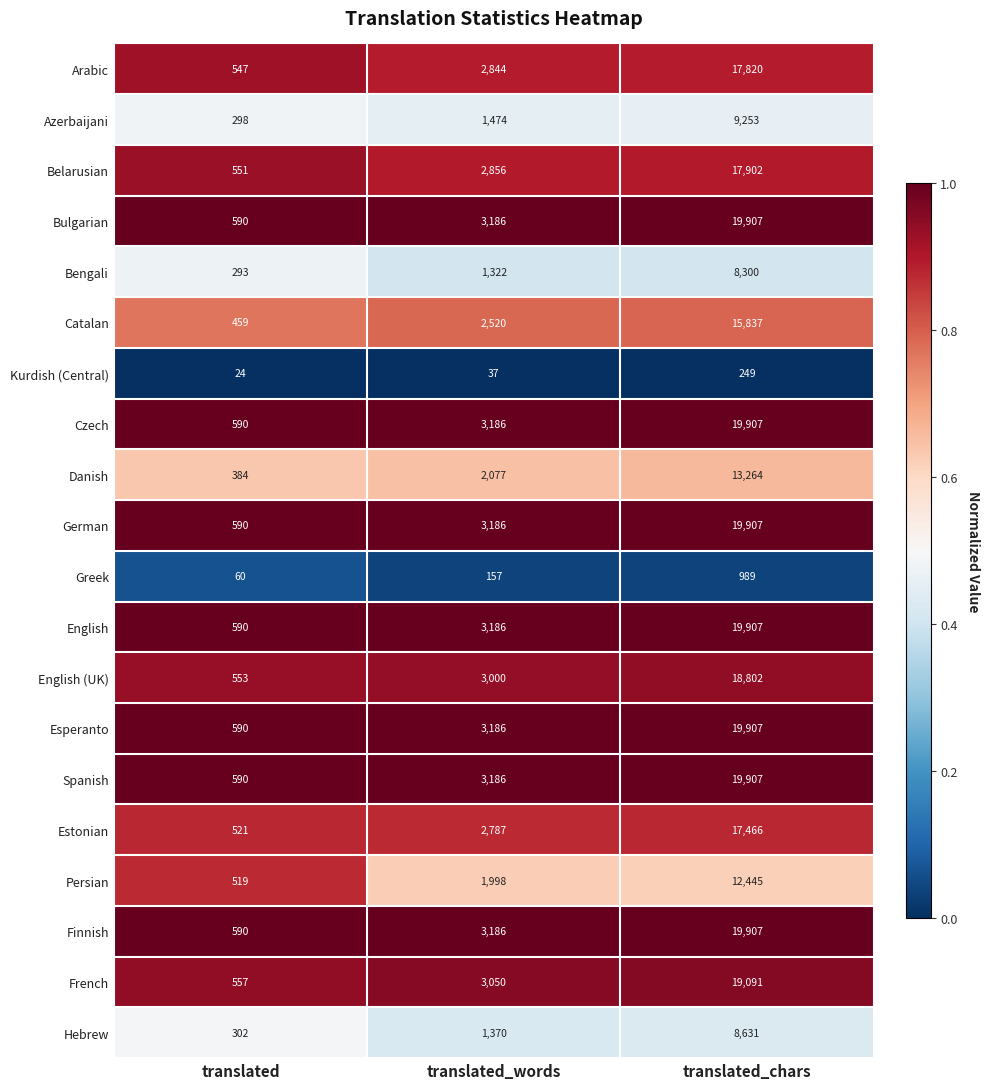

Count the French values in the range 557 to 19091.

3